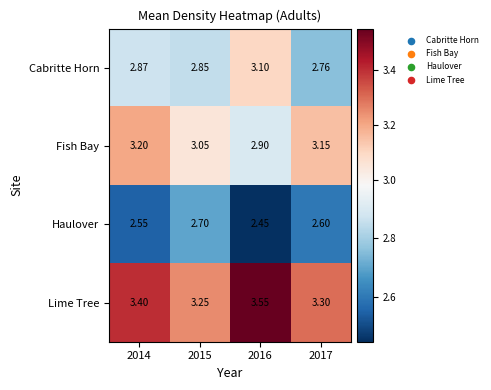

Rank the series by their average value, from highest to lowest.

Lime Tree, Fish Bay, Cabritte Horn, Haulover